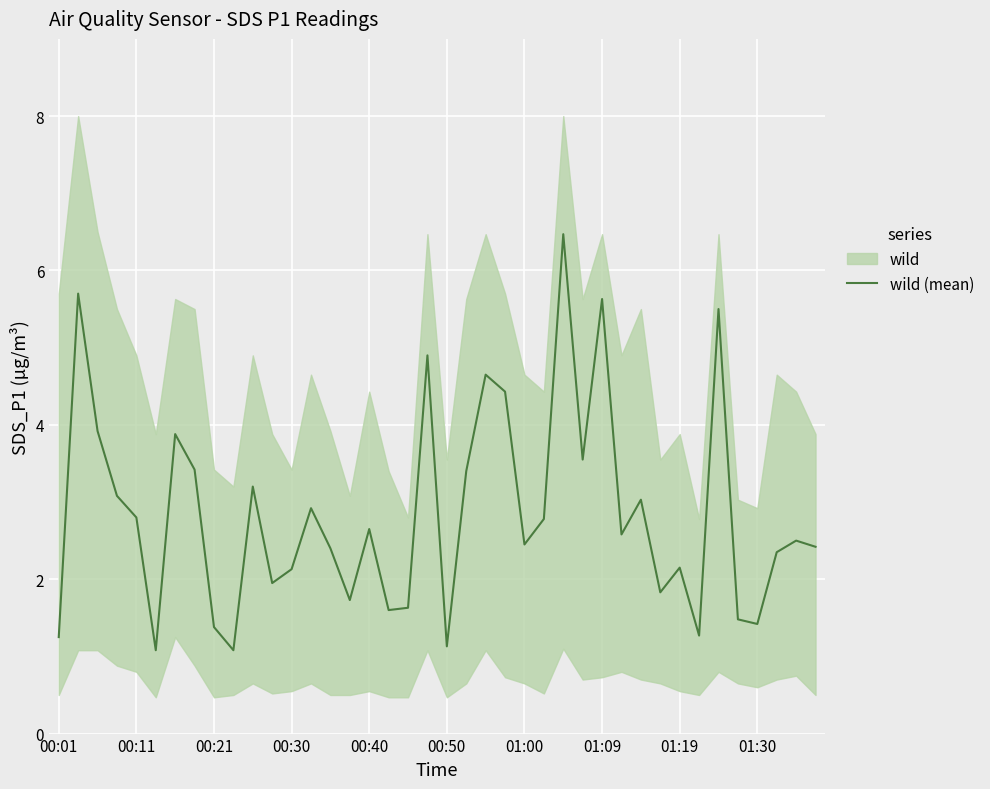

What is the minimum value for wild (mean)?

1.1